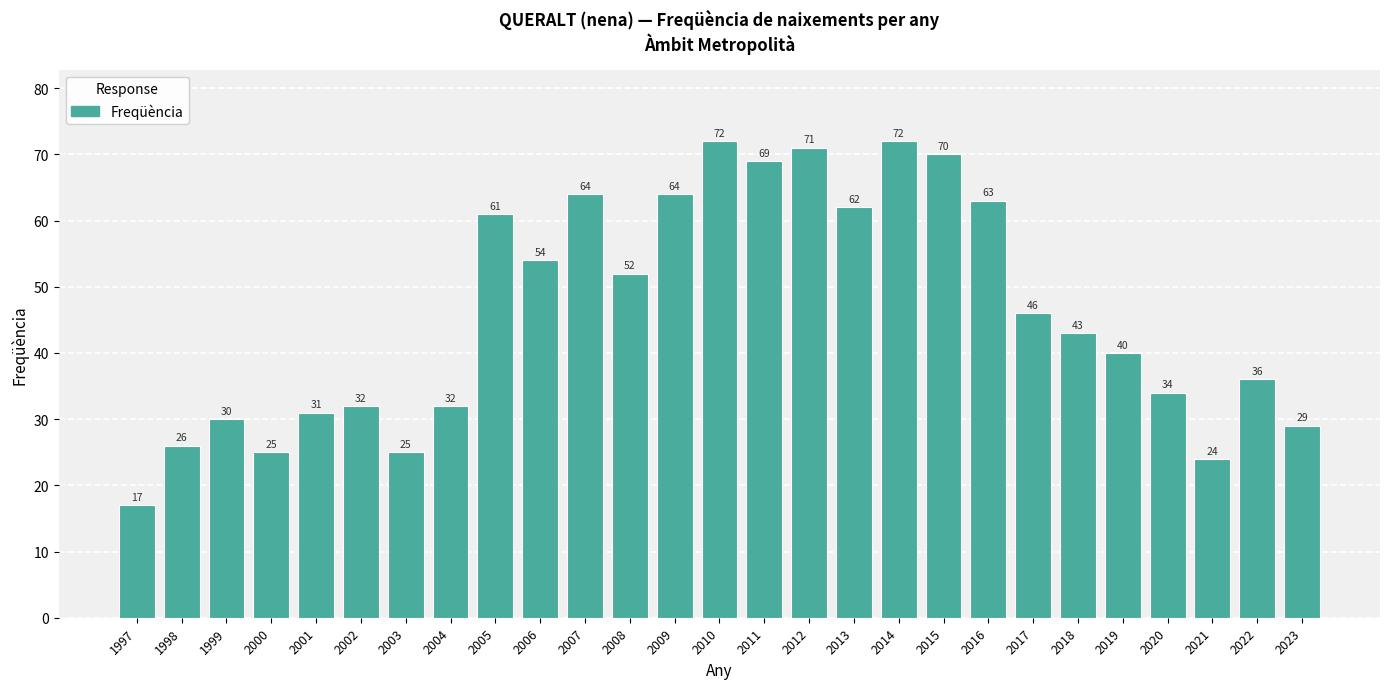

Reading left to right, what are all the values shown in this chart?

1997=17	1998=26	1999=30	2000=25	2001=31	2002=32	2003=25	2004=32	2005=61	2006=54	2007=64	2008=52	2009=64	2010=72	2011=69	2012=71	2013=62	2014=72	2015=70	2016=63	2017=46	2018=43	2019=40	2020=34	2021=24	2022=36	2023=29